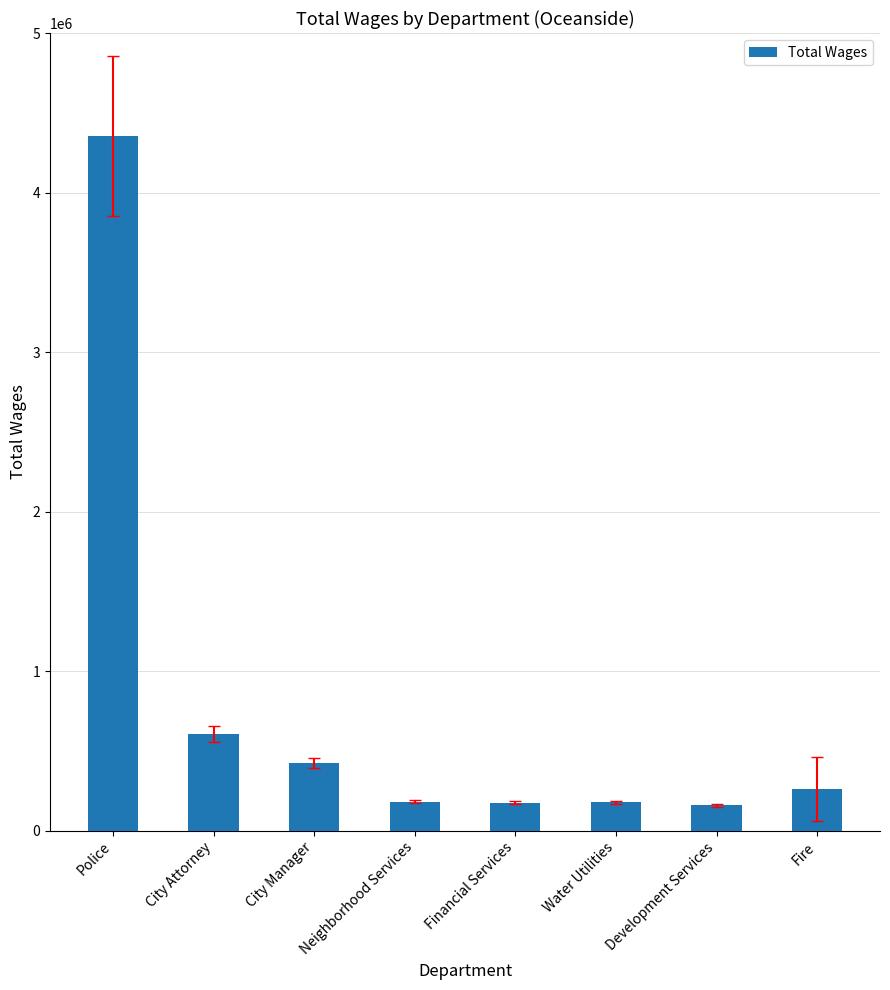

What is the label of the 4th bar from the left?

Neighborhood Services